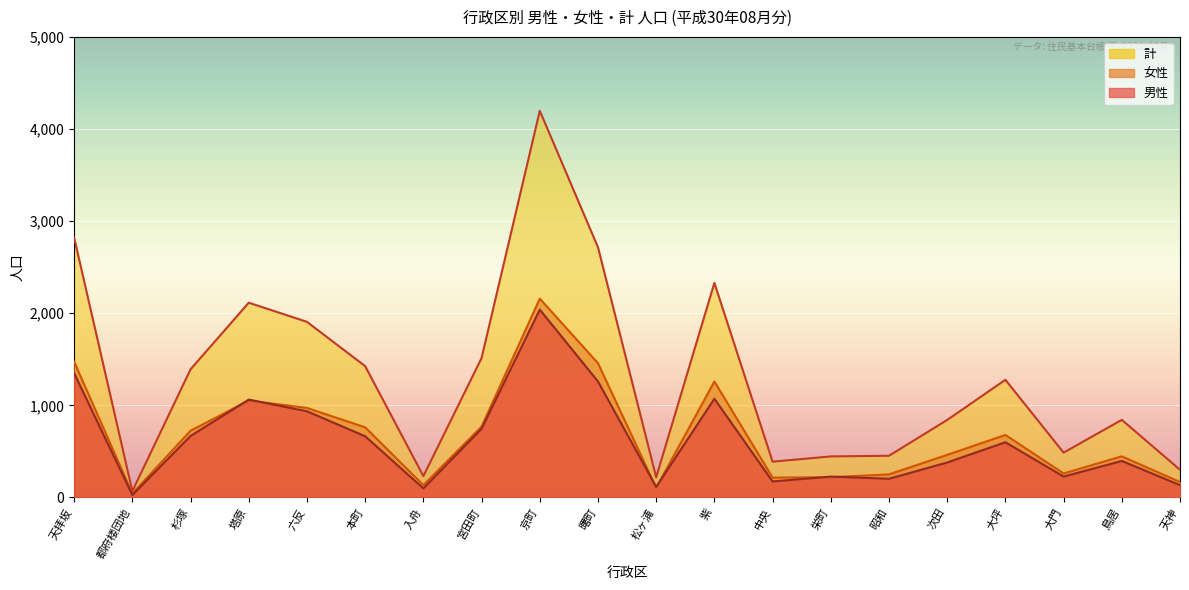

What are all the series names shown in the legend?

男性, 女性, 計